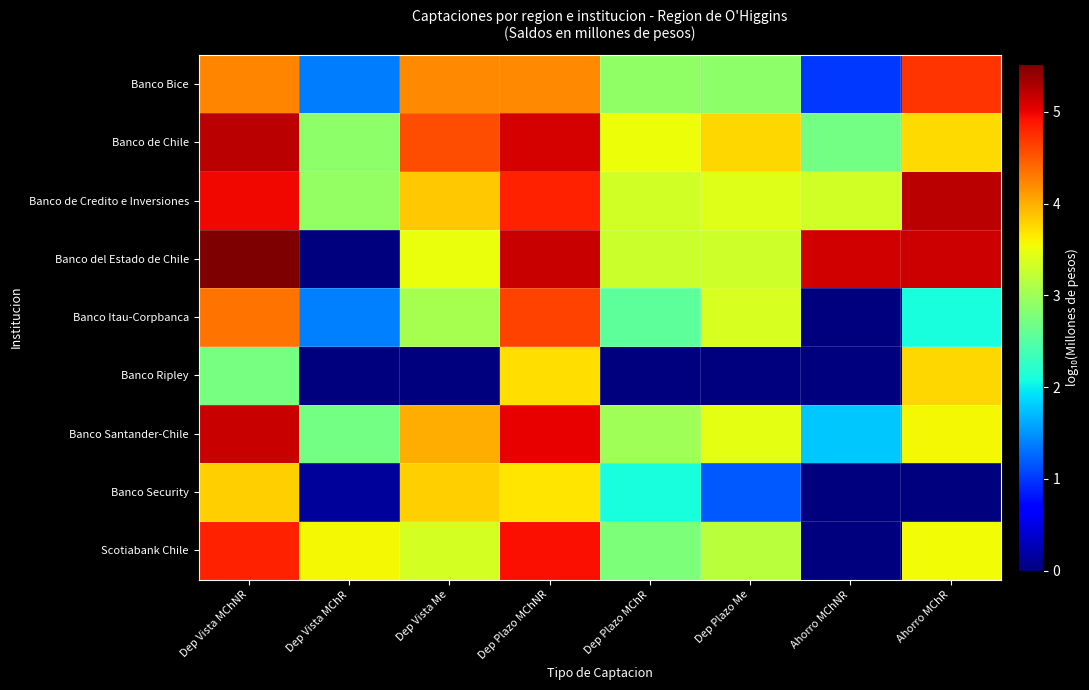

List the series in order of their peak value, highest first.

Banco del Estado de Chile, Banco de Credito e Inversiones, Banco de Chile, Banco Santander-Chile, Scotiabank Chile, Banco Bice, Banco Itau-Corpbanca, Banco Security, Banco Ripley